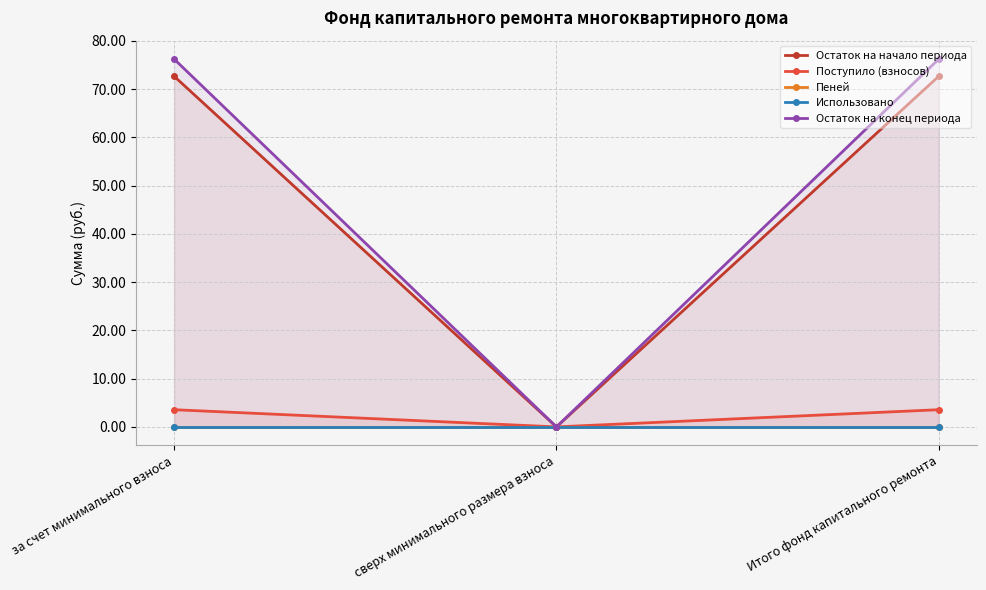

Does the chart display data point markers on the line(s)?

Yes